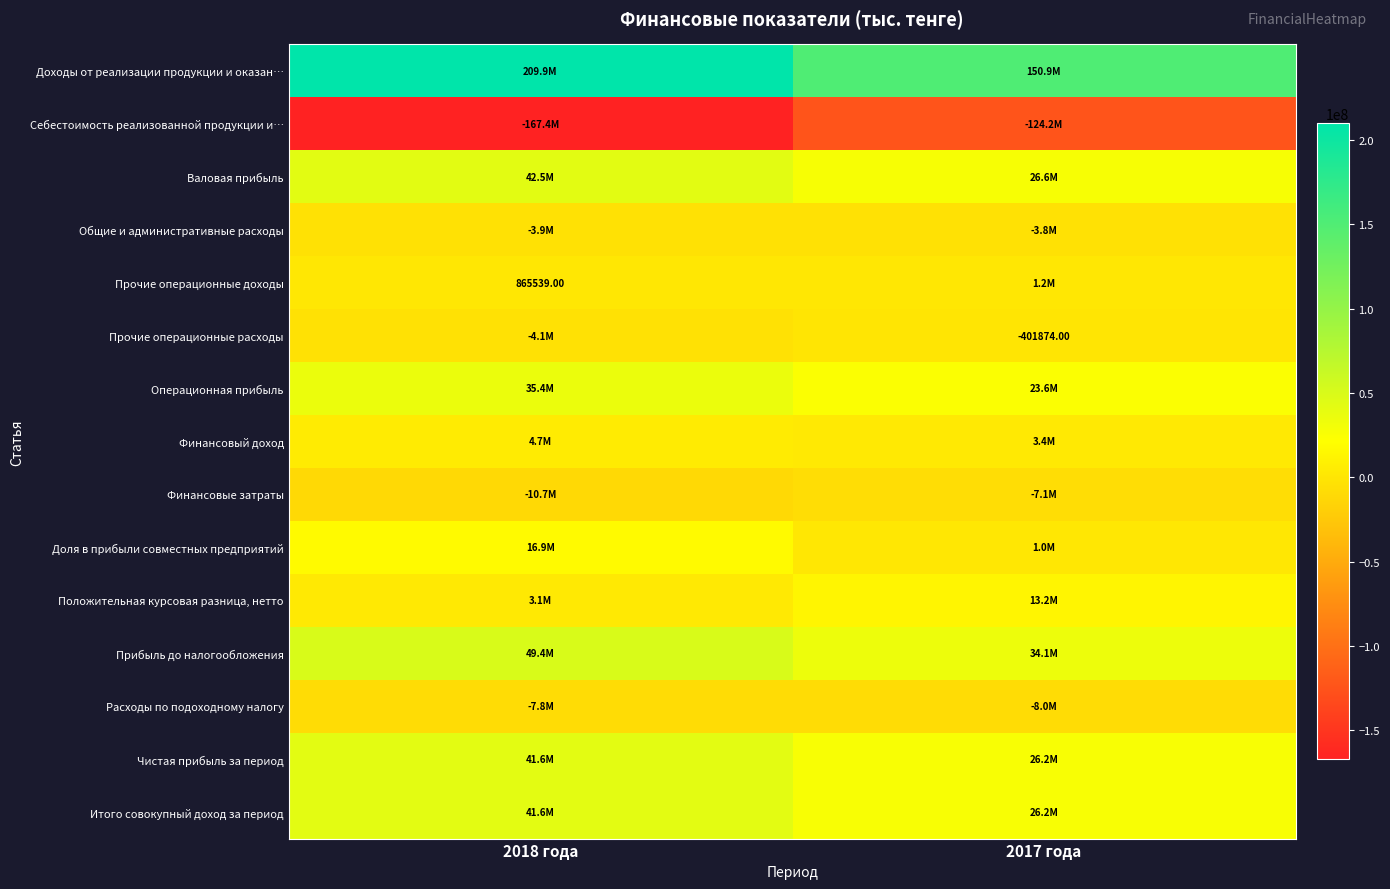

What is the average value of the Расходы по подоходному налогу series?

-7893463